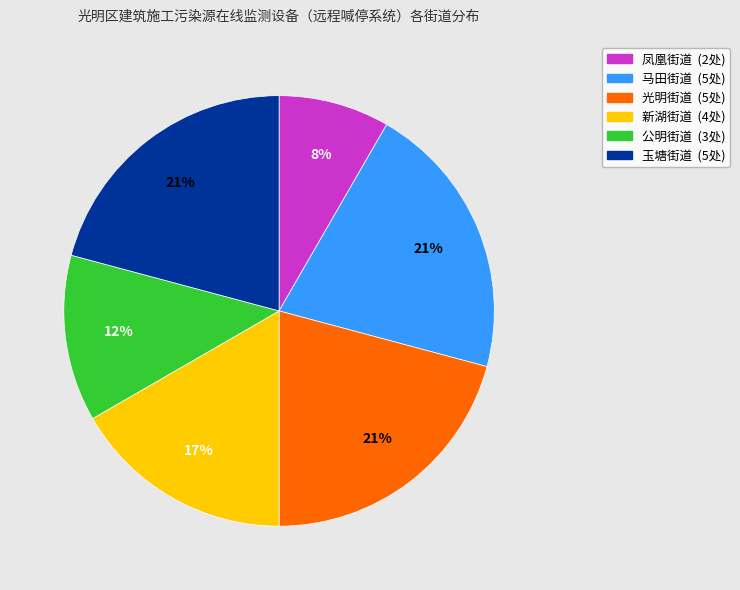

Is there any slice that represents more than half of the pie?

No